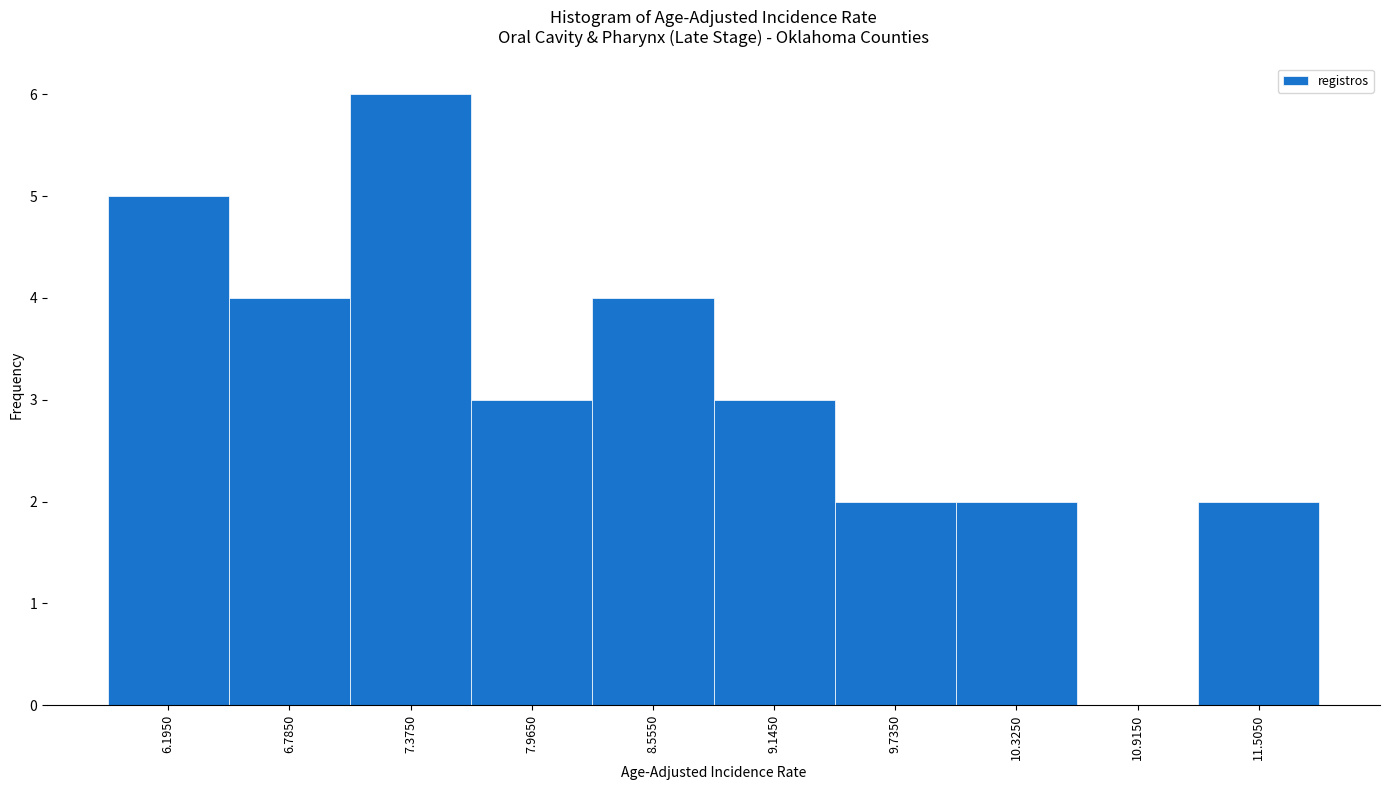

Reading left to right, list every bar in this chart as the range it spans on the x-axis followed by its height. Neither the bar edges nor the heights are printed on the chart, so give them approximately, as read against the axes.

5.90 to 6.49: 5
6.49 to 7.08: 4
7.08 to 7.67: 6
7.67 to 8.26: 3
8.26 to 8.85: 4
8.85 to 9.44: 3
9.44 to 10.03: 2
10.03 to 10.62: 2
10.62 to 11.21: 0
11.21 to 11.80: 2